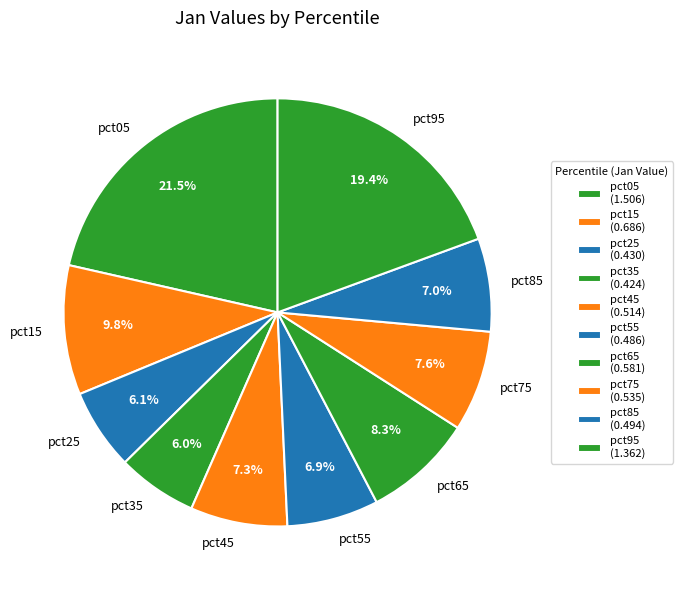

To the nearest percent, what percentage of the pie is pct75?

8%